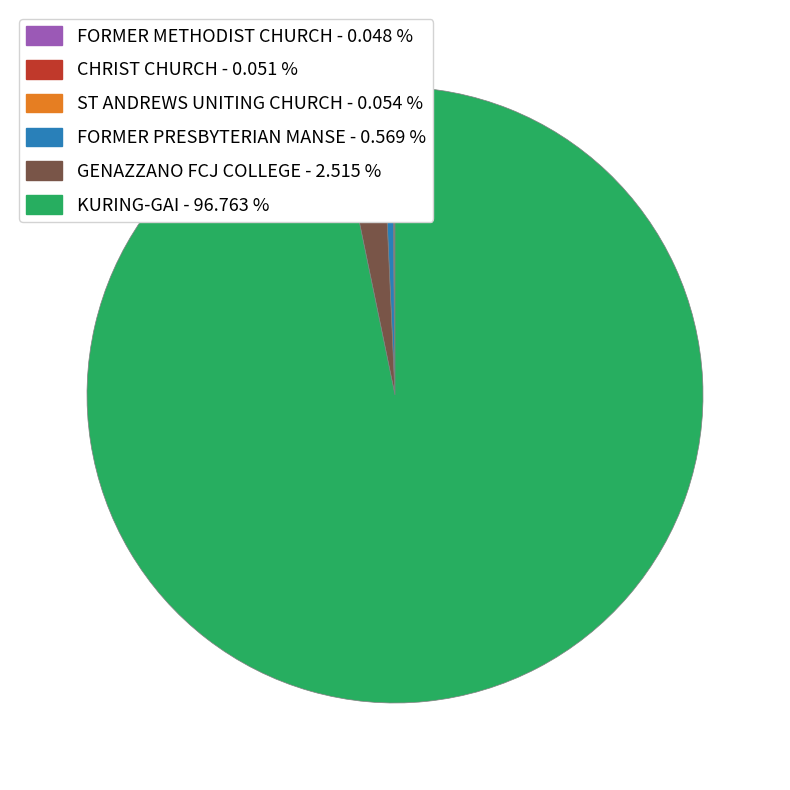

Which category has the biggest portion of the pie?

KURING-GAI